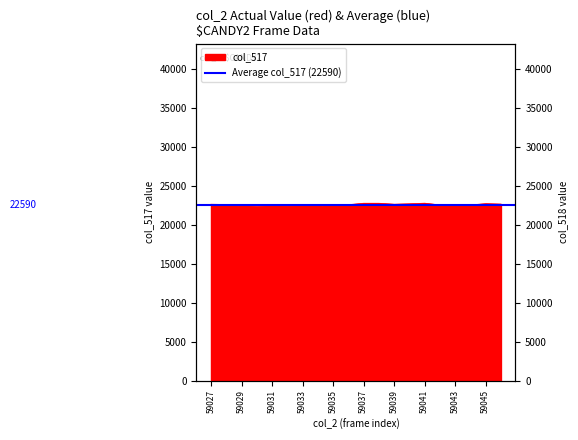

What is the average value?

22591